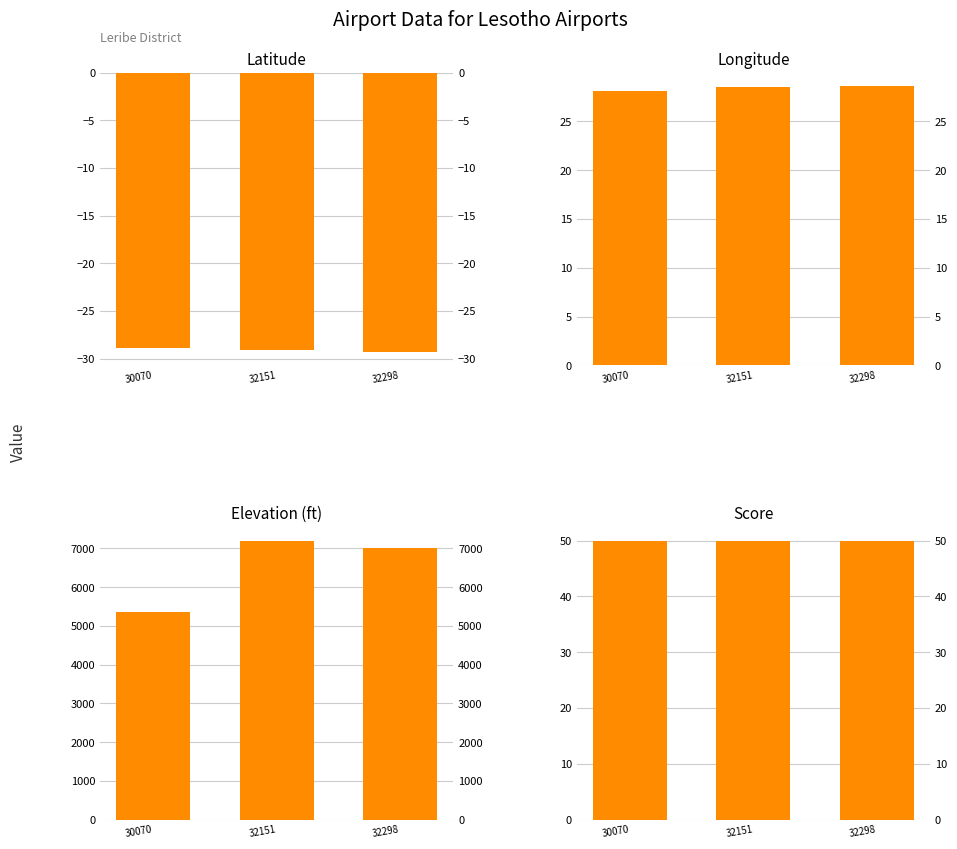

Where is Latitude (deg) nearest to the value -29?

32151